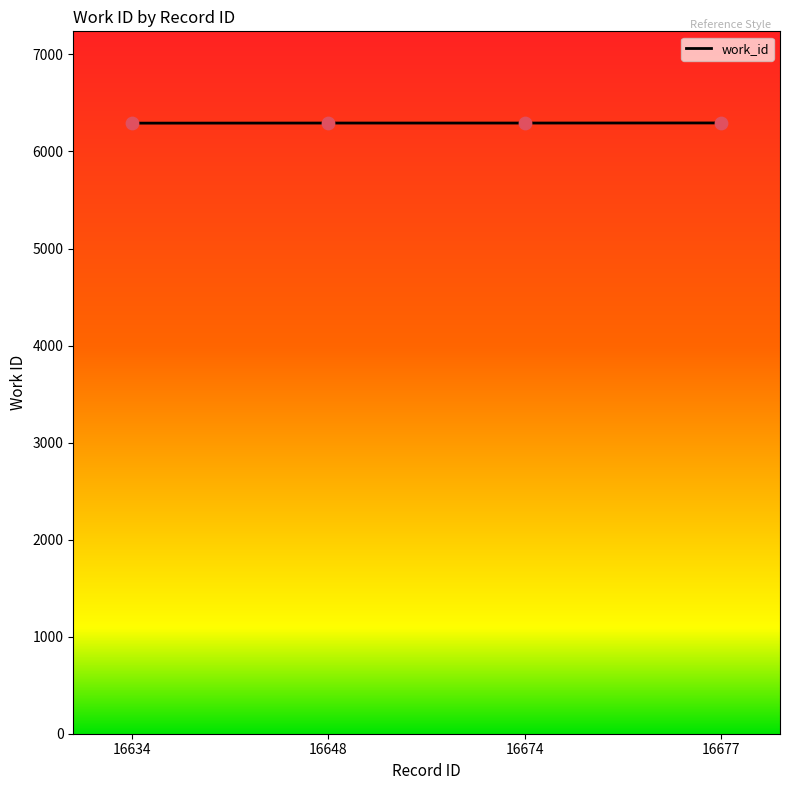

What is the change in value from 16634 to 16674?

+1